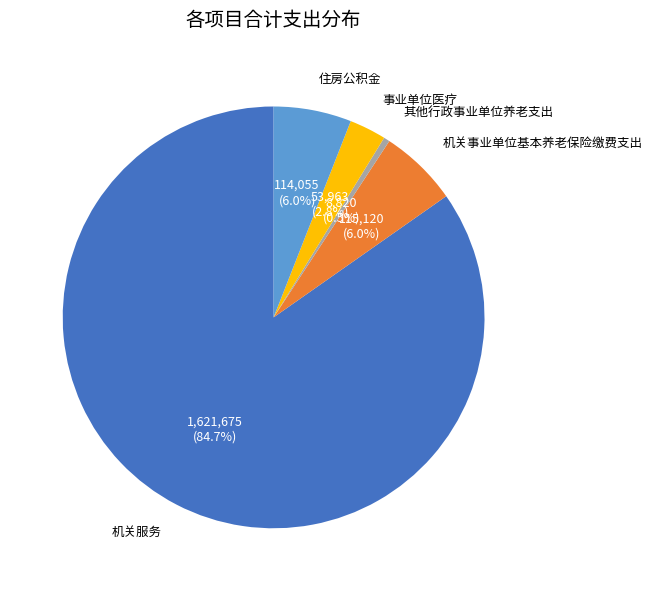

Between 事业单位医疗 and 机关事业单位基本养老保险缴费支出, which is larger?

机关事业单位基本养老保险缴费支出